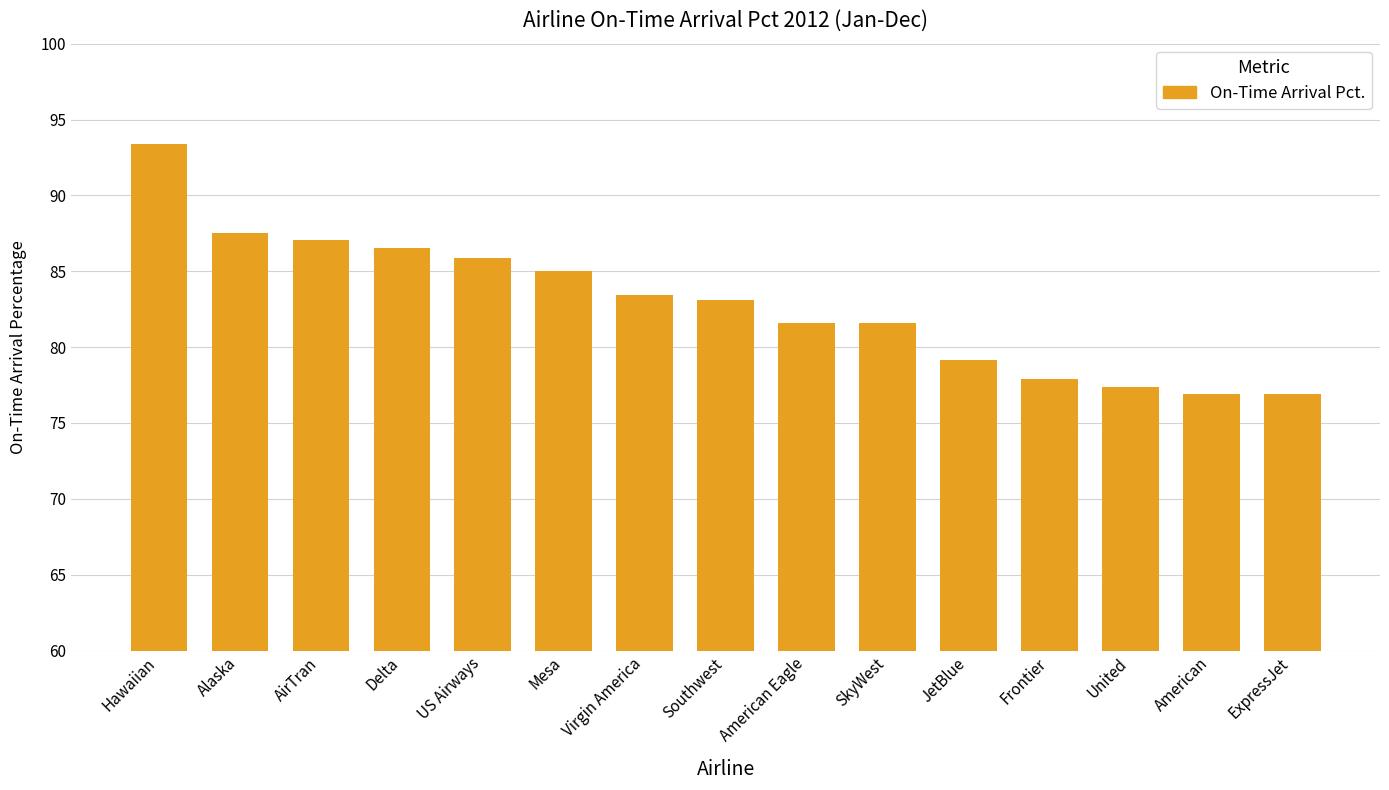

What position from the left is United?

13